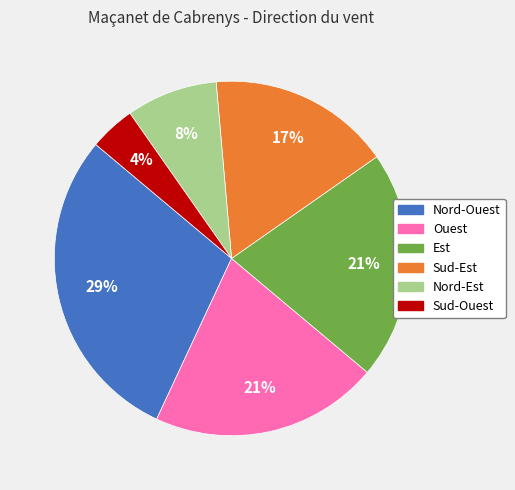

How many slices are in this pie chart?

6